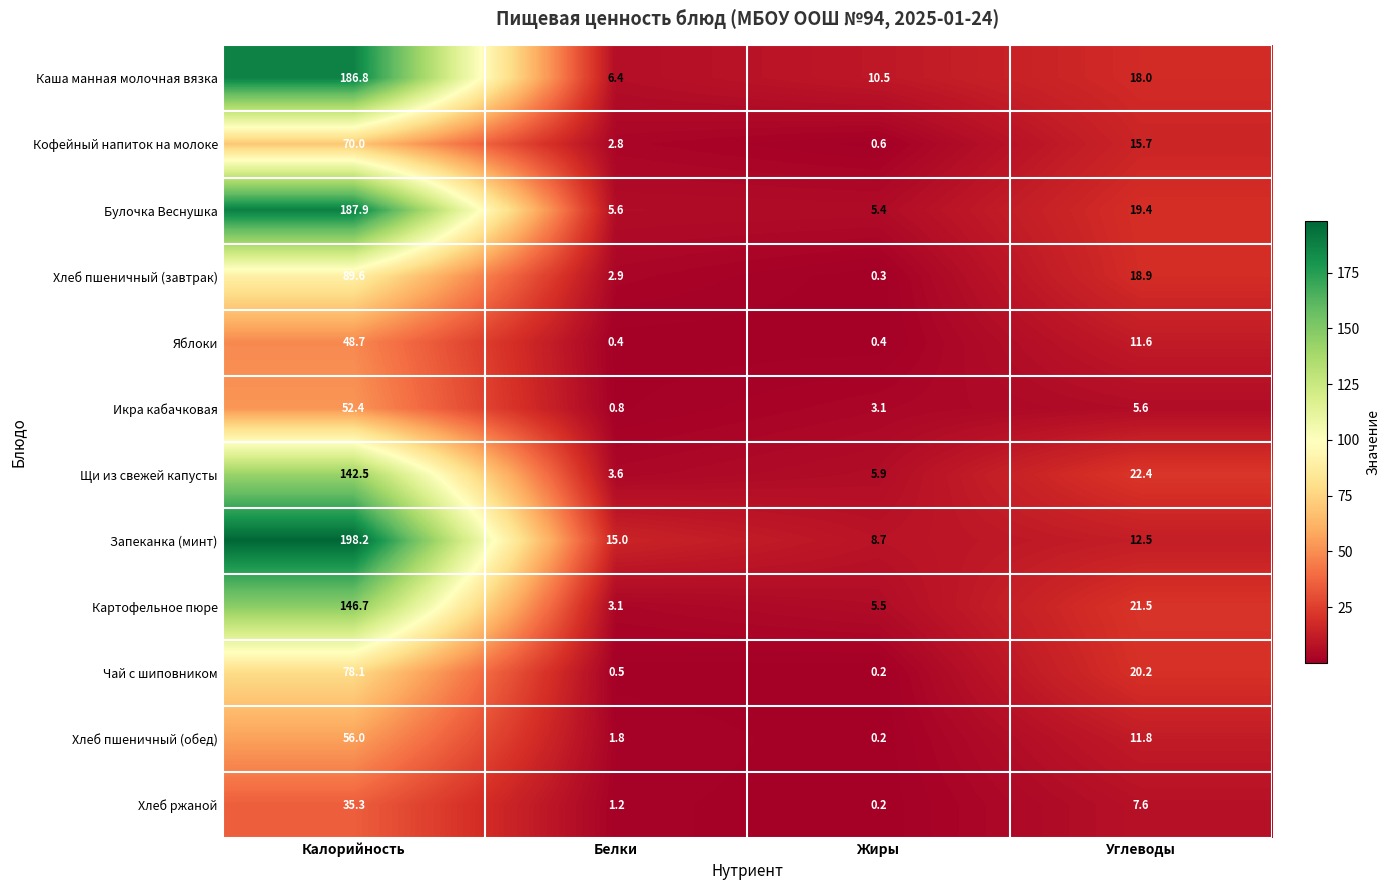

What is the difference between the maximum and minimum values in the Хлеб пшеничный (обед) series?

55.8